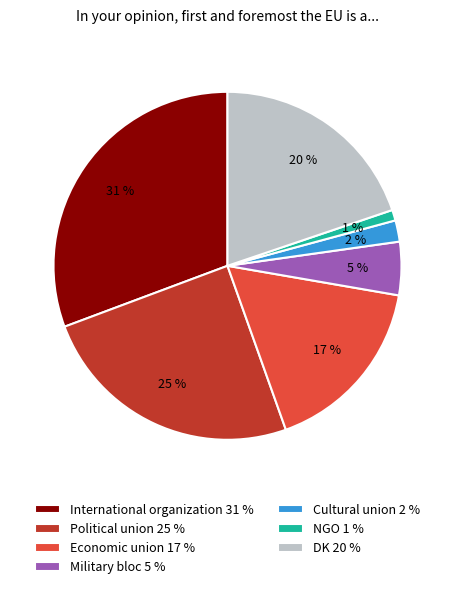

Does DK account for over 50% of the chart?

No